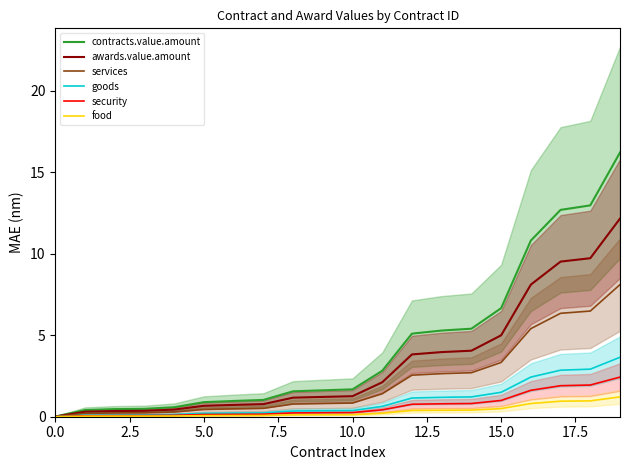

At which label does food reach its peak?

19